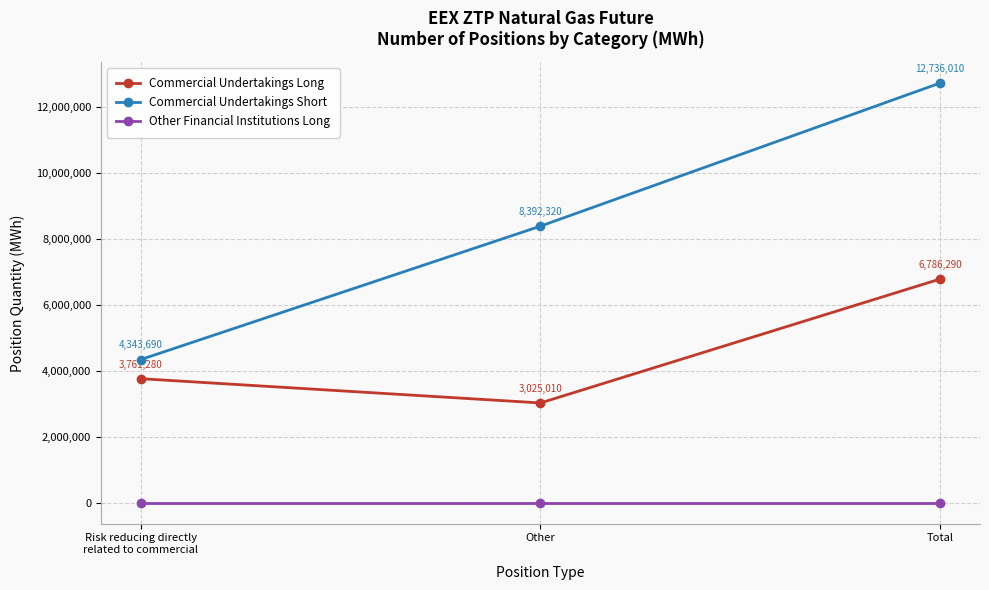

What is the sum of the Commercial Undertakings Long values at Risk reducing directly
related to commercial and Total?

10547570